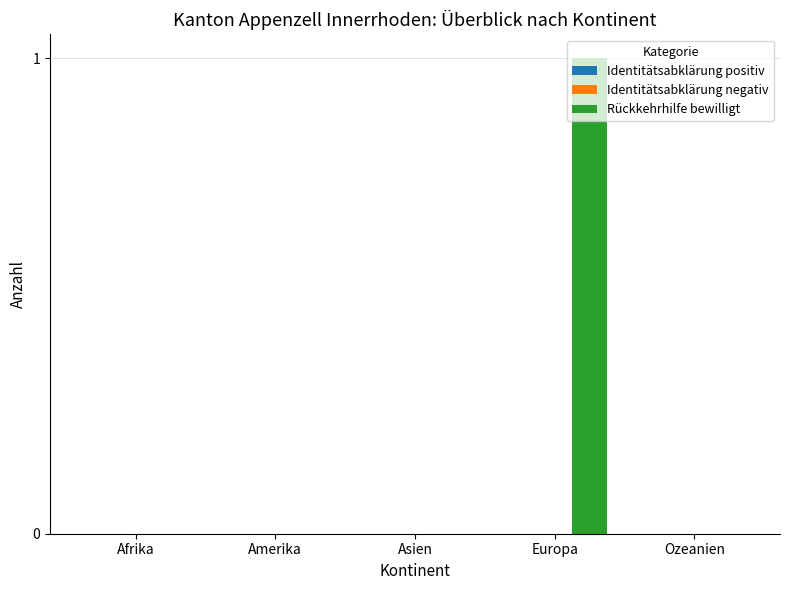

Does the chart contain stacked bars?

No